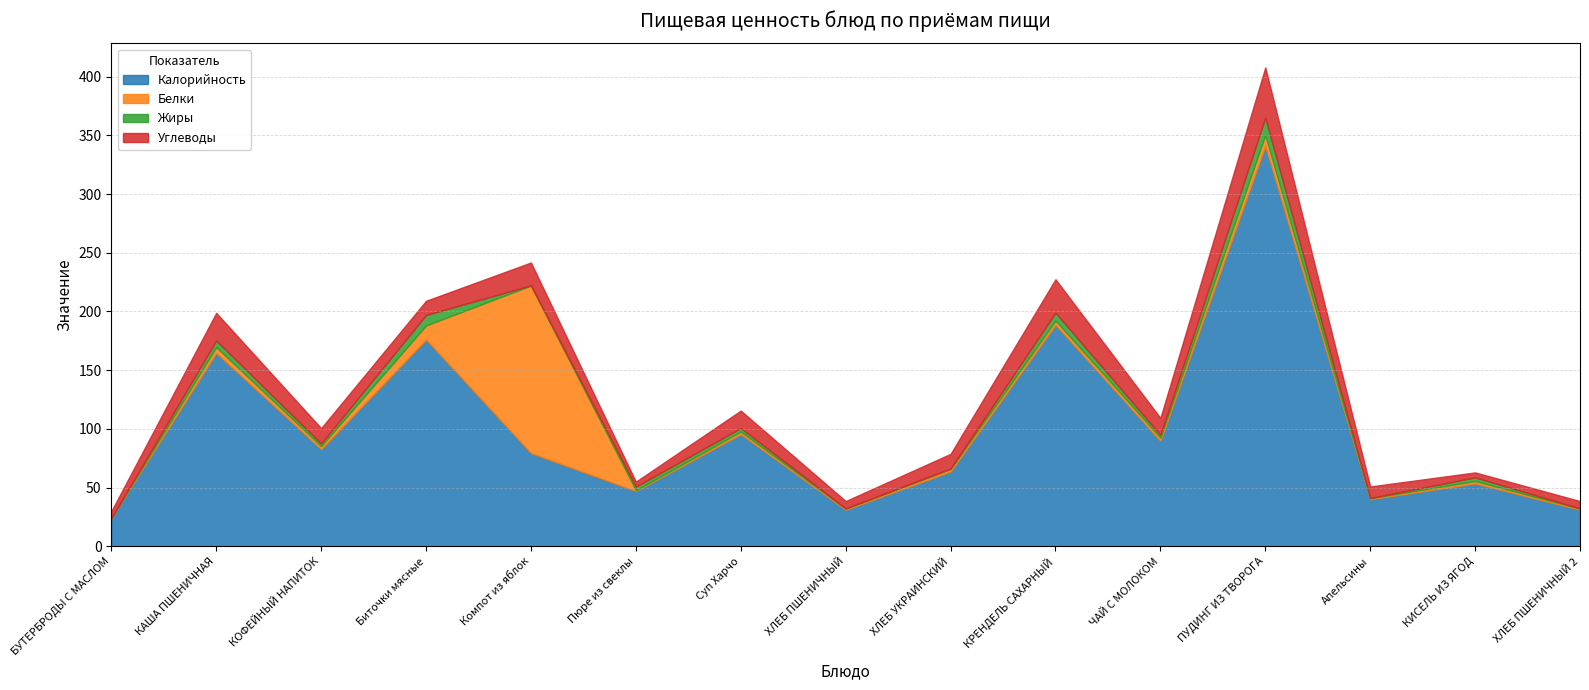

How many lines are shown in the chart?

4